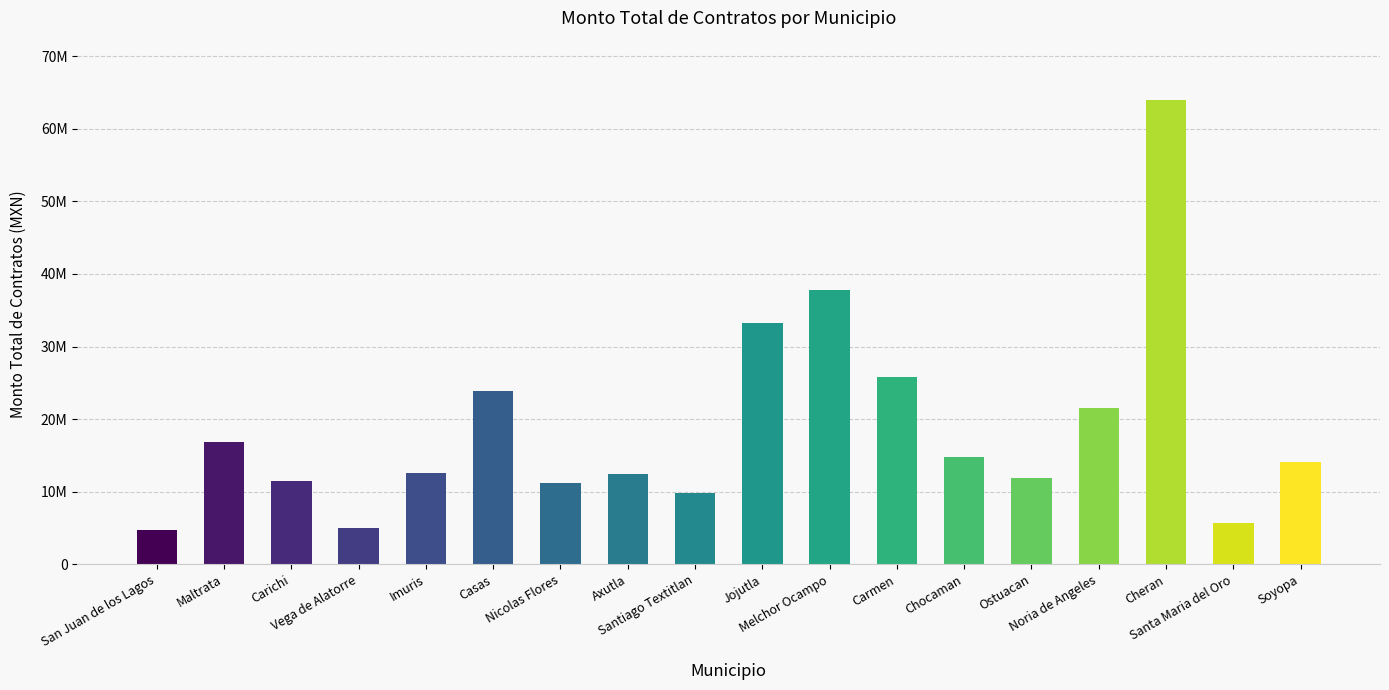

Does the chart contain any negative values?

No